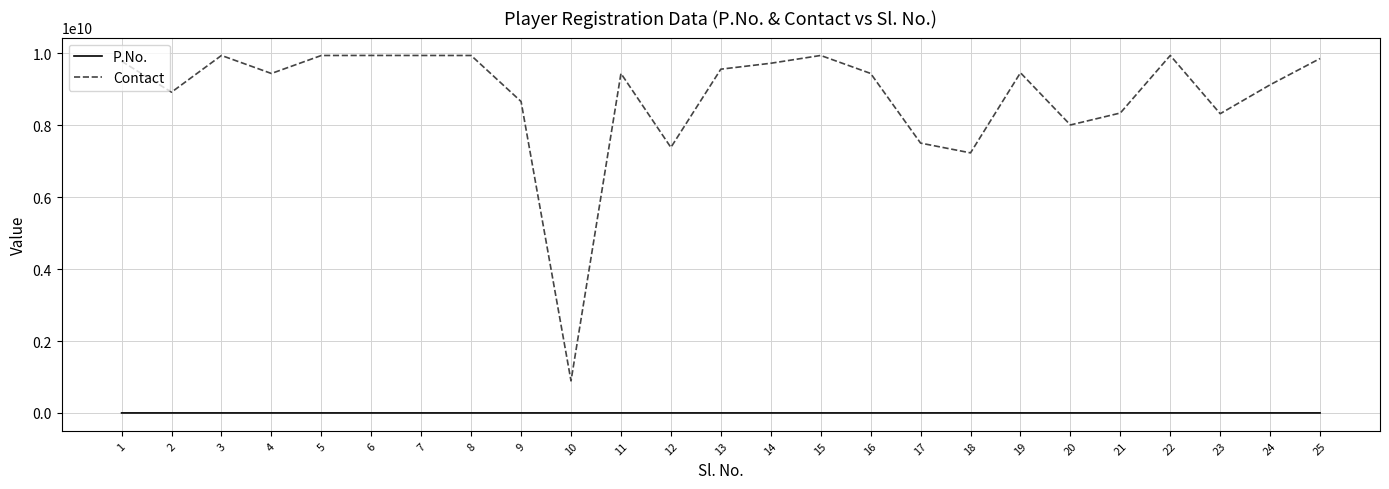

Count the number of data series in this chart.

2